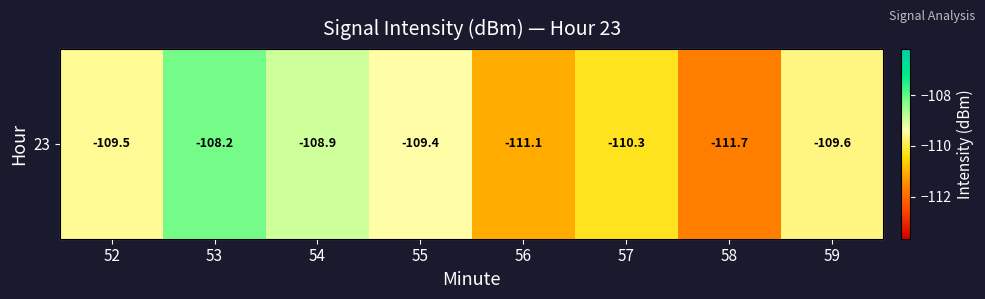

What is the sum of the values at 59 and 53?

-217.8